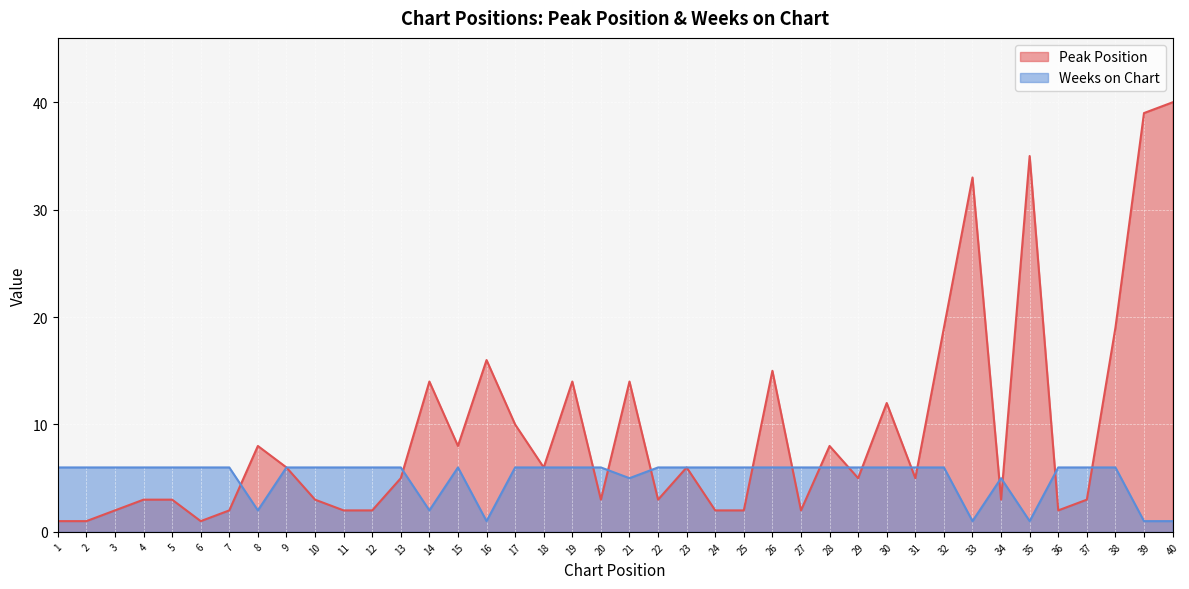

At 29, list the series in order from largest to smallest.

Weeks on Chart, Peak Position